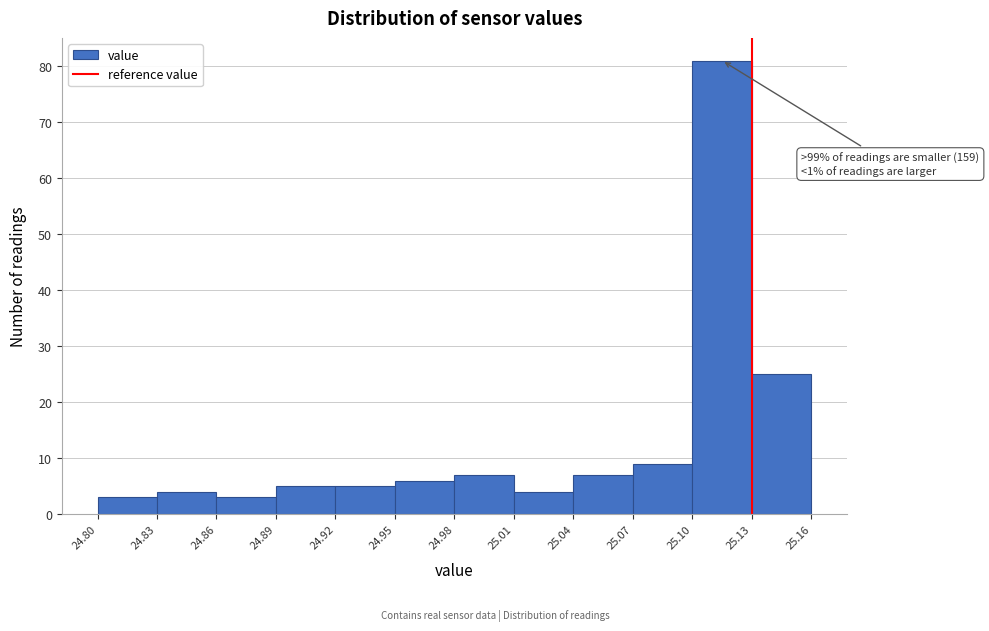

Over which range of the x-axis is the bar tallest?

25.10 to 25.13